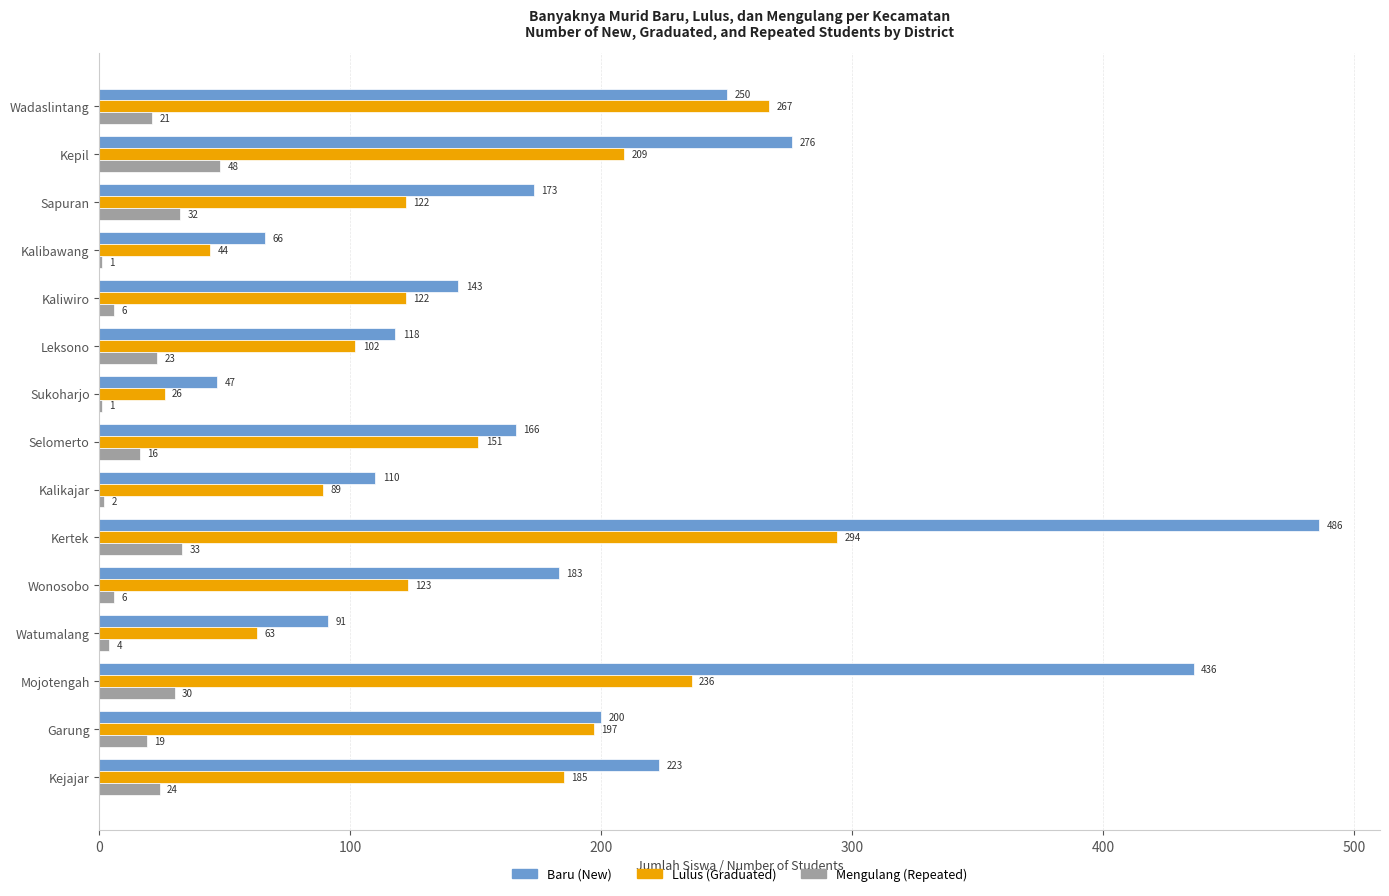

What is the maximum value for Baru (New)?

486